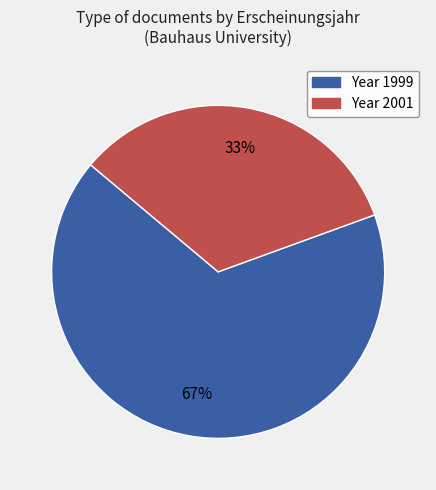

How many segments does this pie chart have?

2